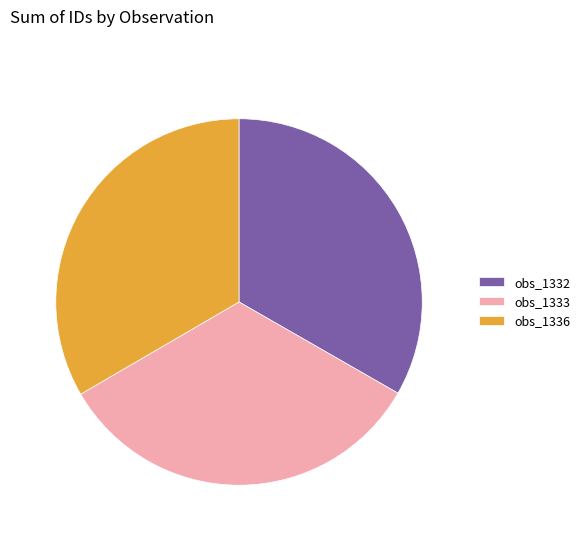

Is there a majority slice in this chart?

No